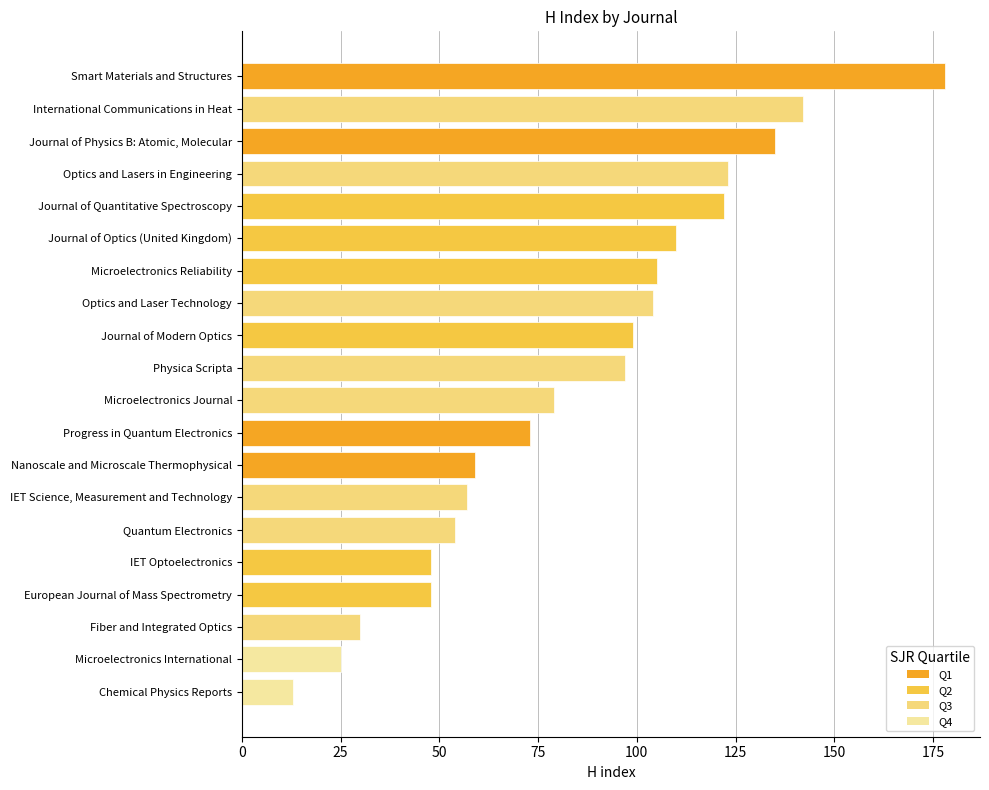

What is the maximum value shown in the chart?

178